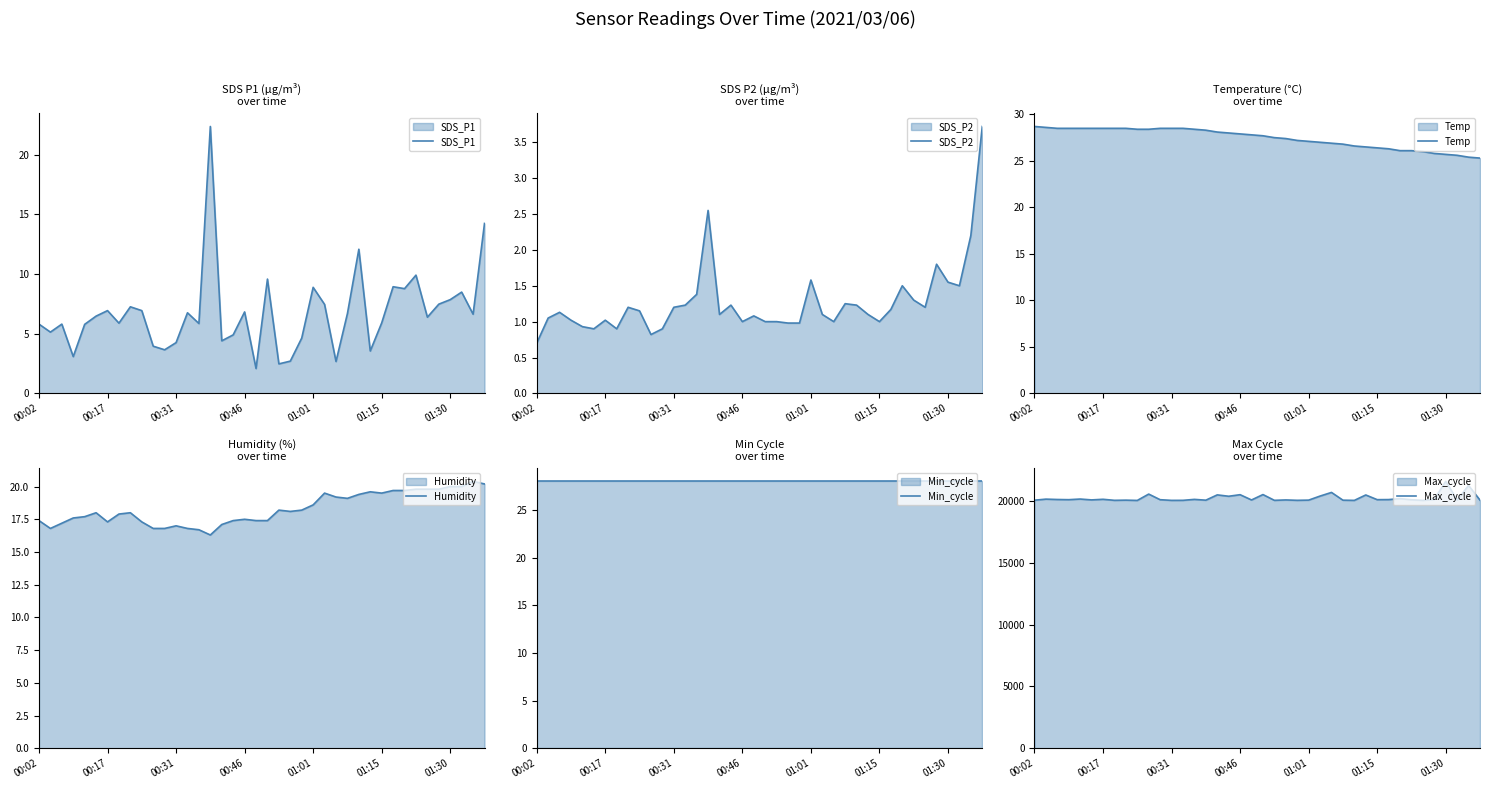

True or false: SDS_P2 and Max_cycle cross at least once.

False